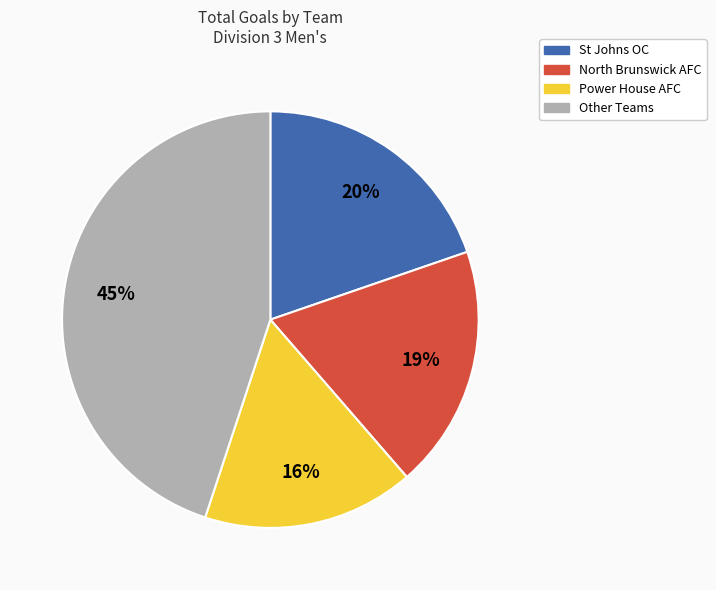

To the nearest percent, what is the average slice percentage?

25%